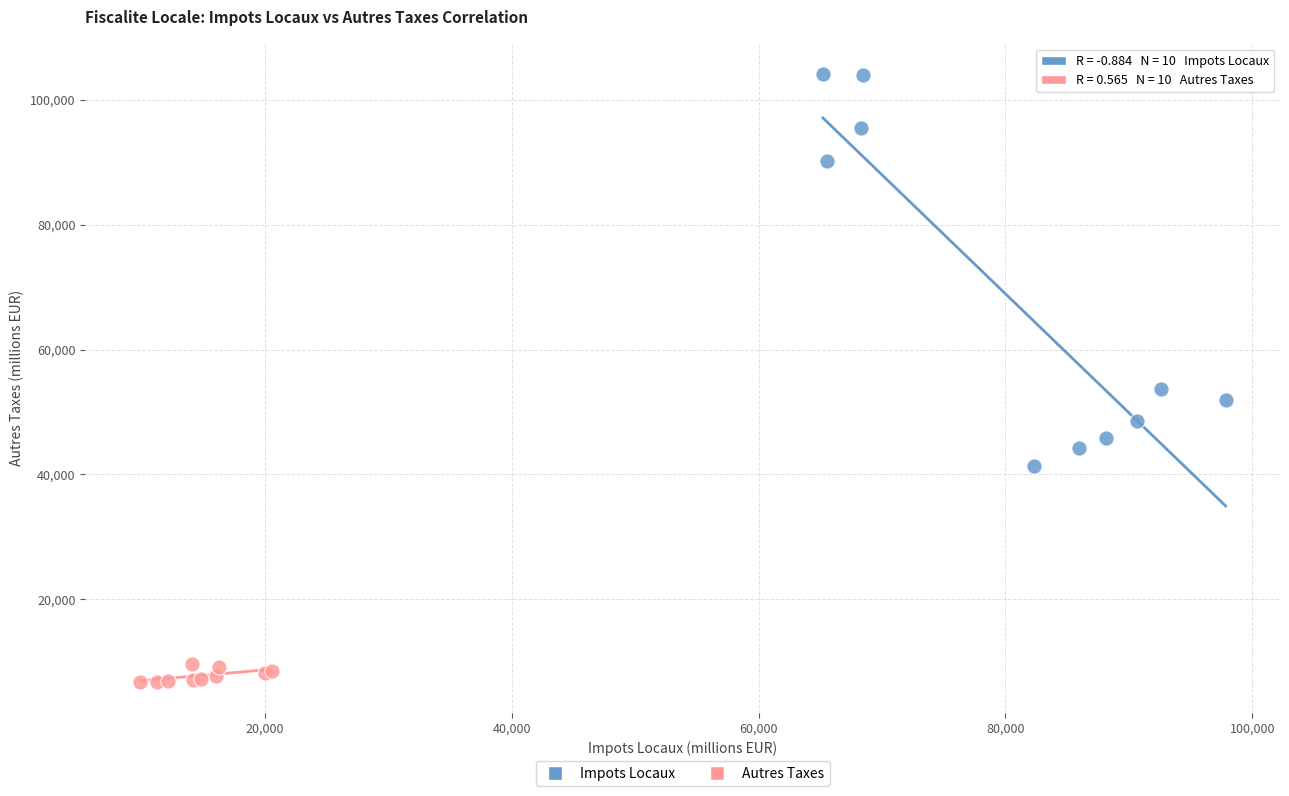

Which series has the widest spread of Y values?

Impots Locaux